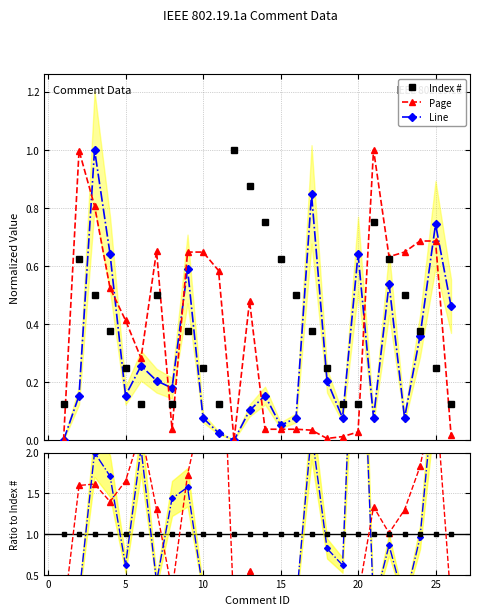

True or false: Line has more than 0 points higher than both neighbors.

True